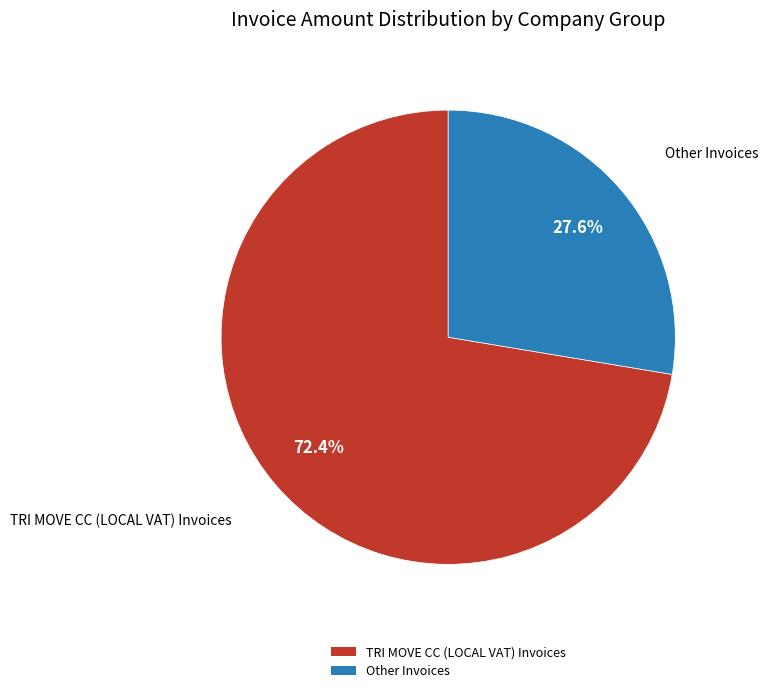

Which category has the smallest portion of the pie?

Other Invoices